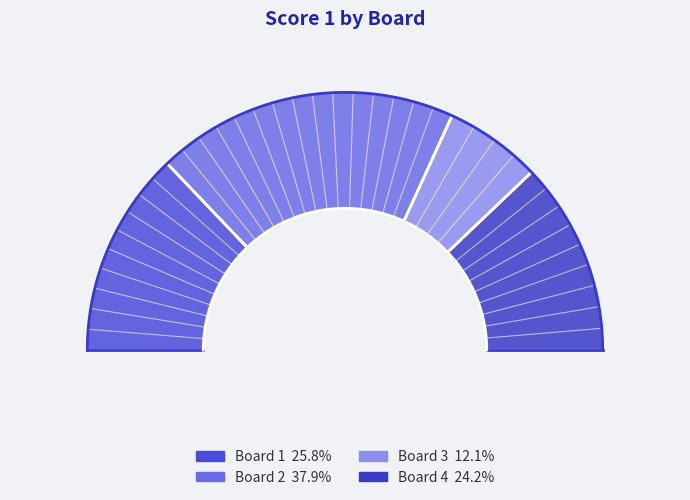

Rank the categories by value from lowest to highest.

Board 3, Board 4, Board 1, Board 2